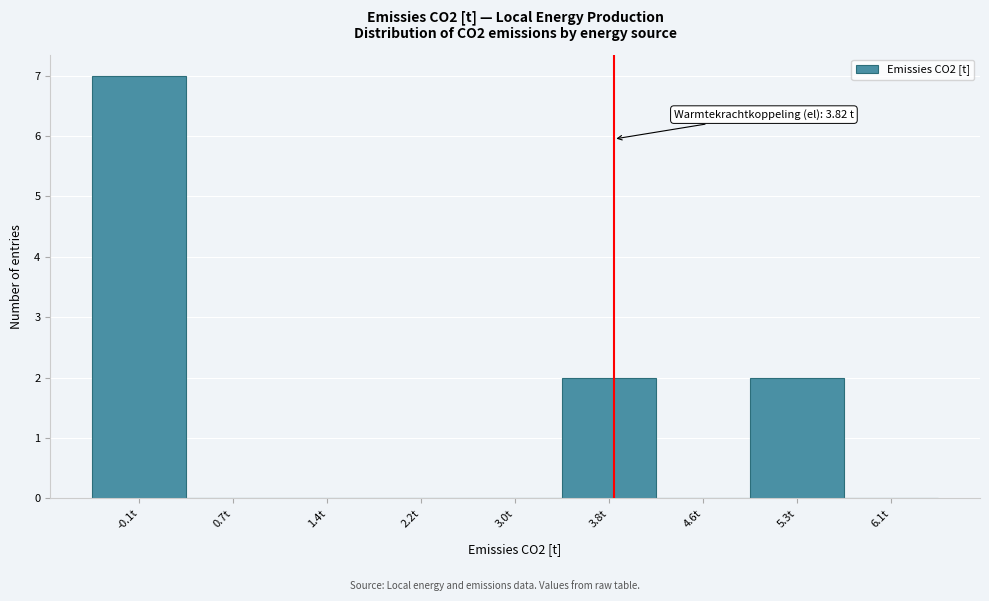

Which range on the x-axis has the tallest bar?

-0.5 to 0.3